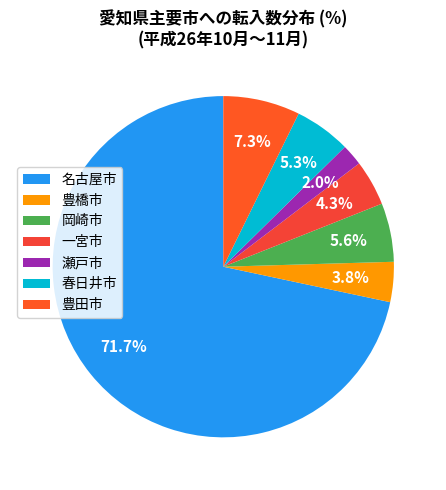

Does any single category account for the majority?

Yes